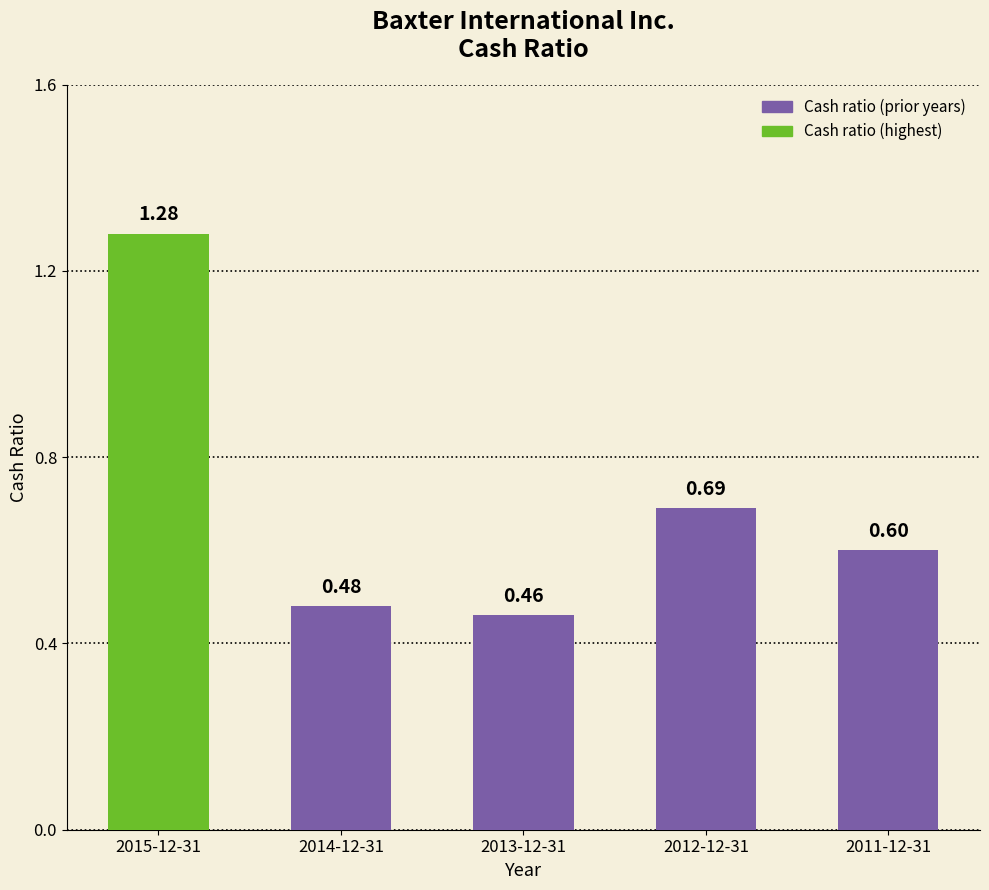

What is the sum of all values?

3.5